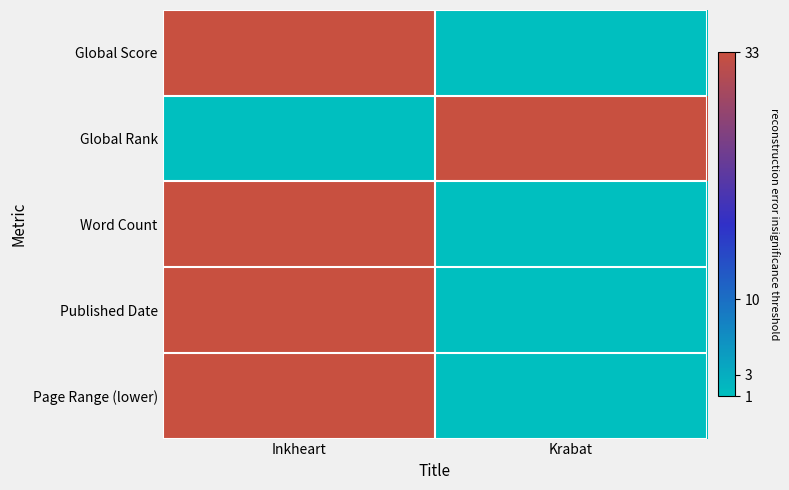

How many data points does each series have?

2